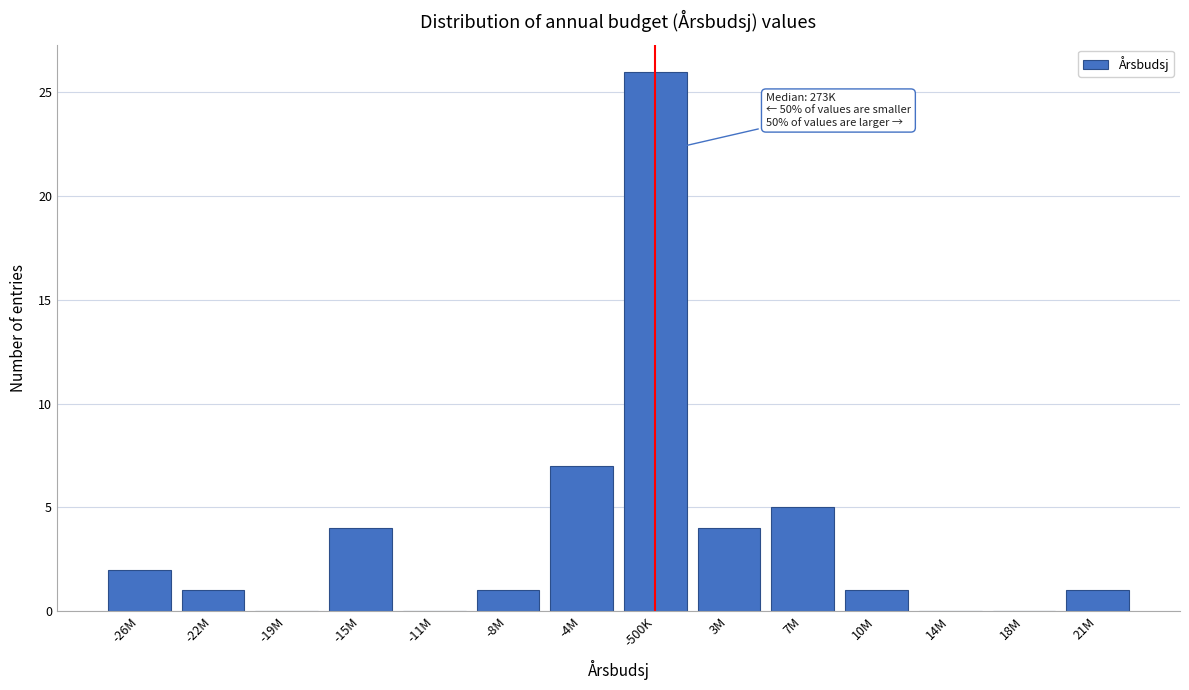

Reading left to right, list all the values displayed in this chart.

-26M=2	-22M=1	-19M=0	-15M=4	-11M=0	-8M=1	-4M=7	-500K=26	3M=4	7M=5	10M=1	14M=0	18M=0	21M=1